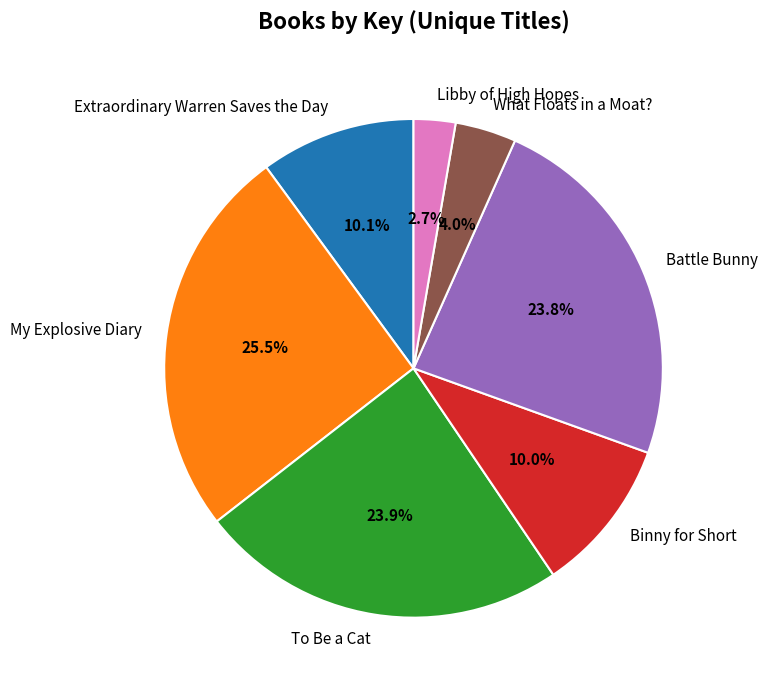

To the nearest percent, what portion does Extraordinary Warren Saves the Day represent?

10%